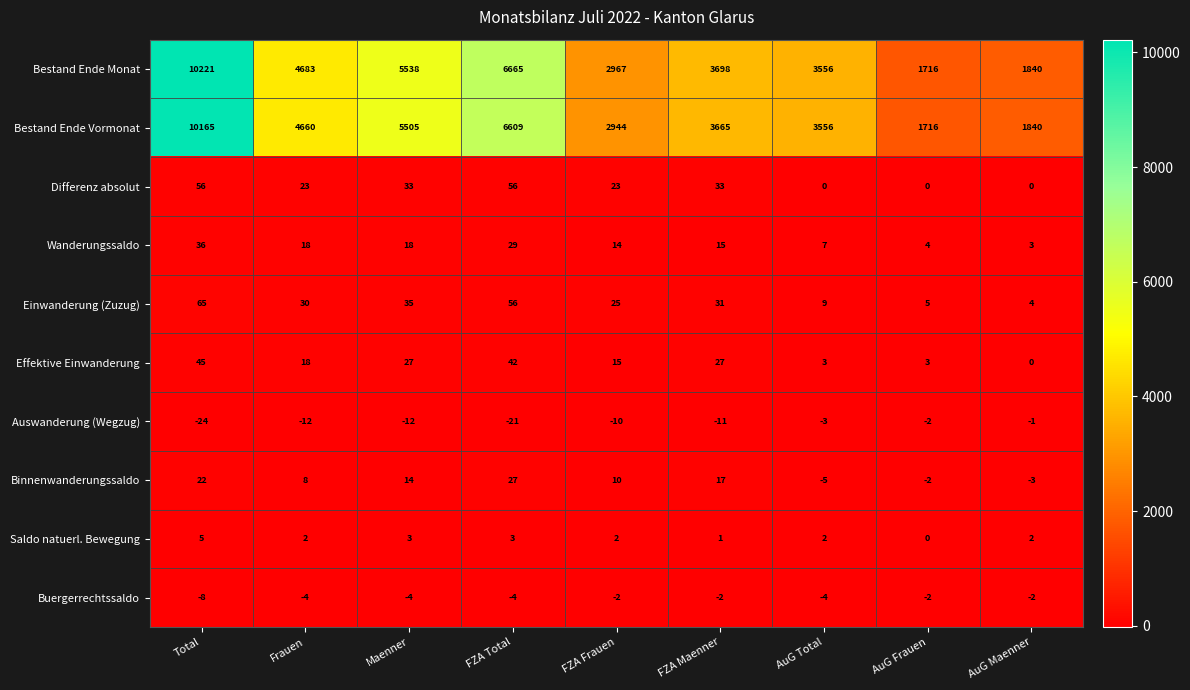

List the labels in order of Bestand Ende Monat value, largest first.

Total, FZA Total, Maenner, Frauen, FZA Maenner, AuG Total, FZA Frauen, AuG Maenner, AuG Frauen